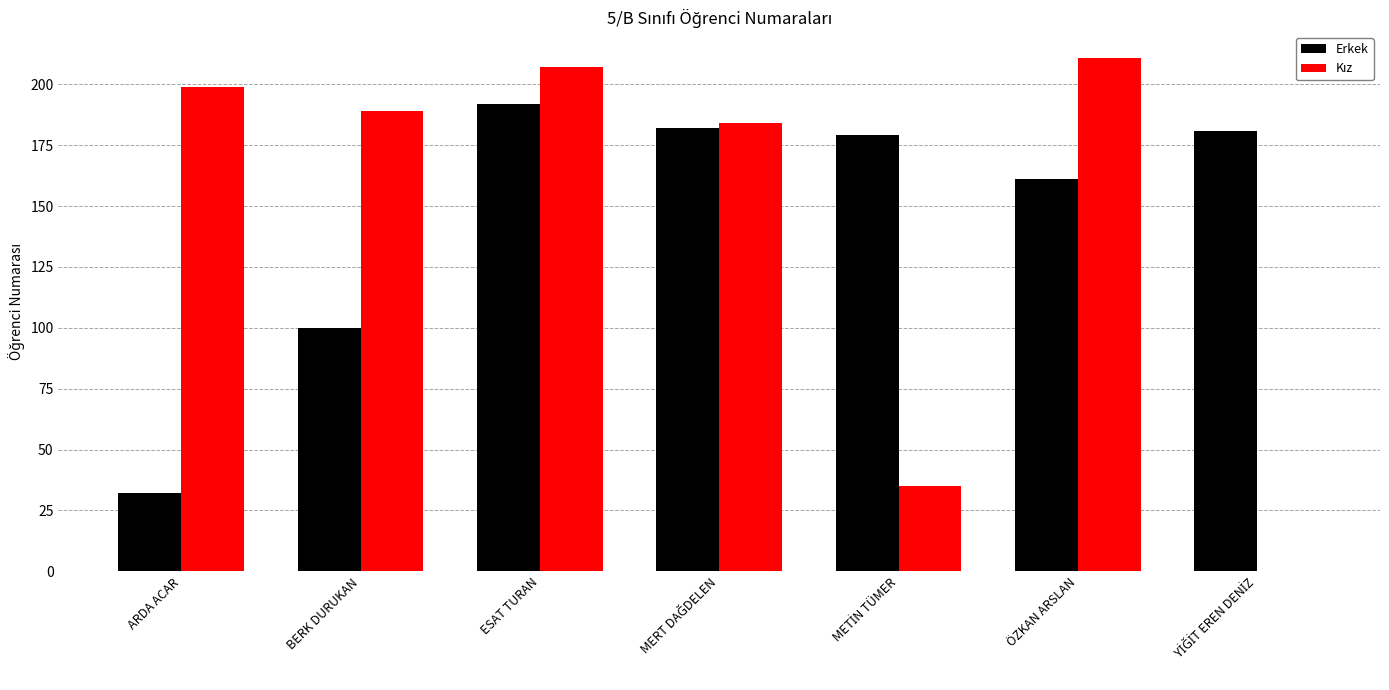

Are the bars grouped side by side (vs. stacked)?

Yes